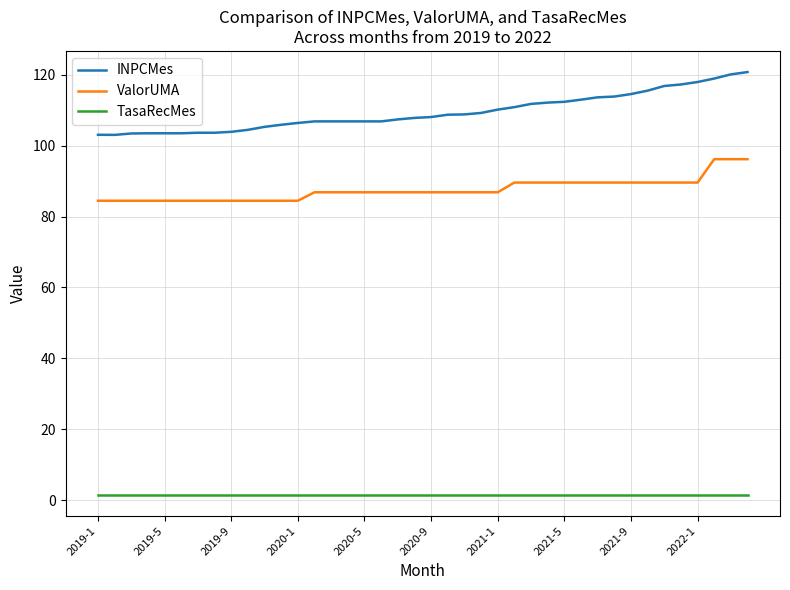

True or false: ValorUMA and TasaRecMes intersect in this chart.

False